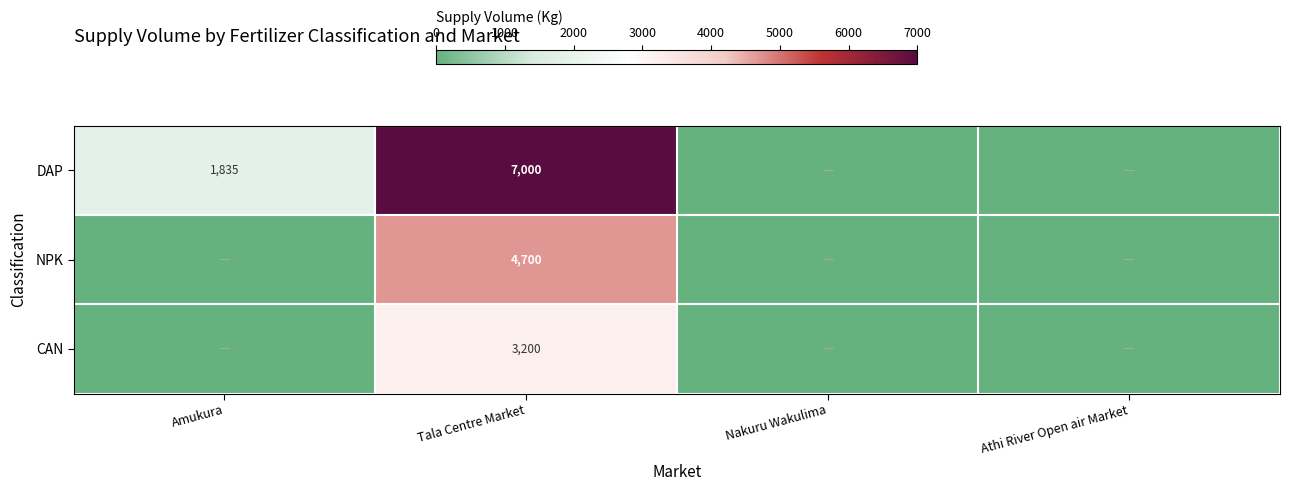

Is it true that DAP equals 7000 at Tala Centre Market?

True